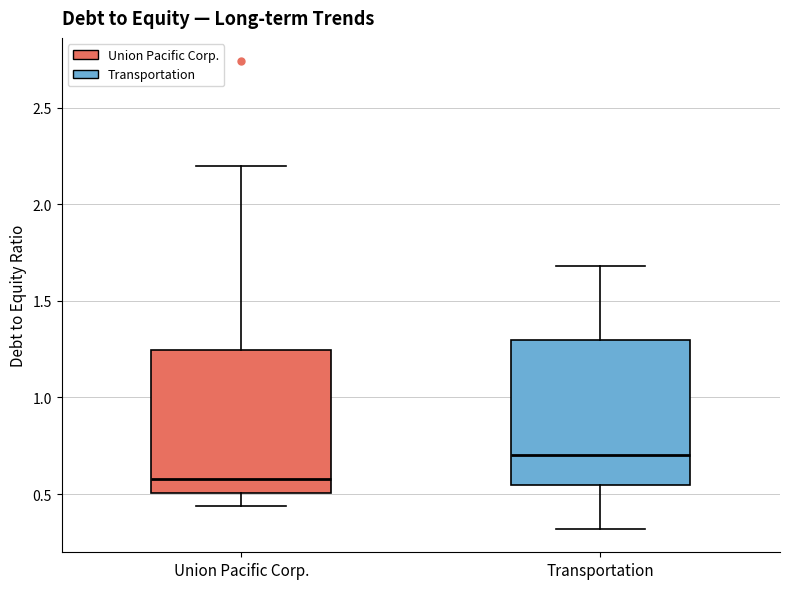

Where does the median line of the box for Union Pacific Corp. sit on the y-axis? The values are not printed on the chart, so give them approximately, as read against the axis.

0.60